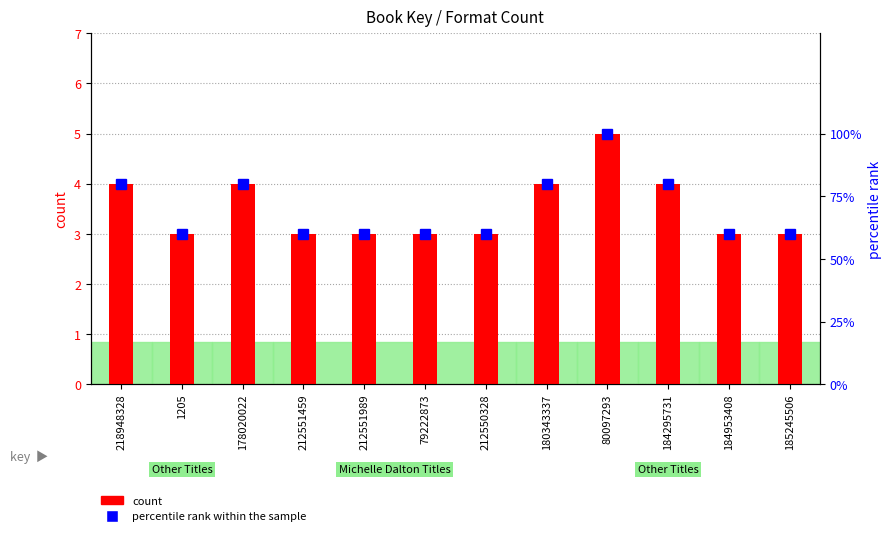

What are all the series names shown in the legend?

count, percentile rank within the sample